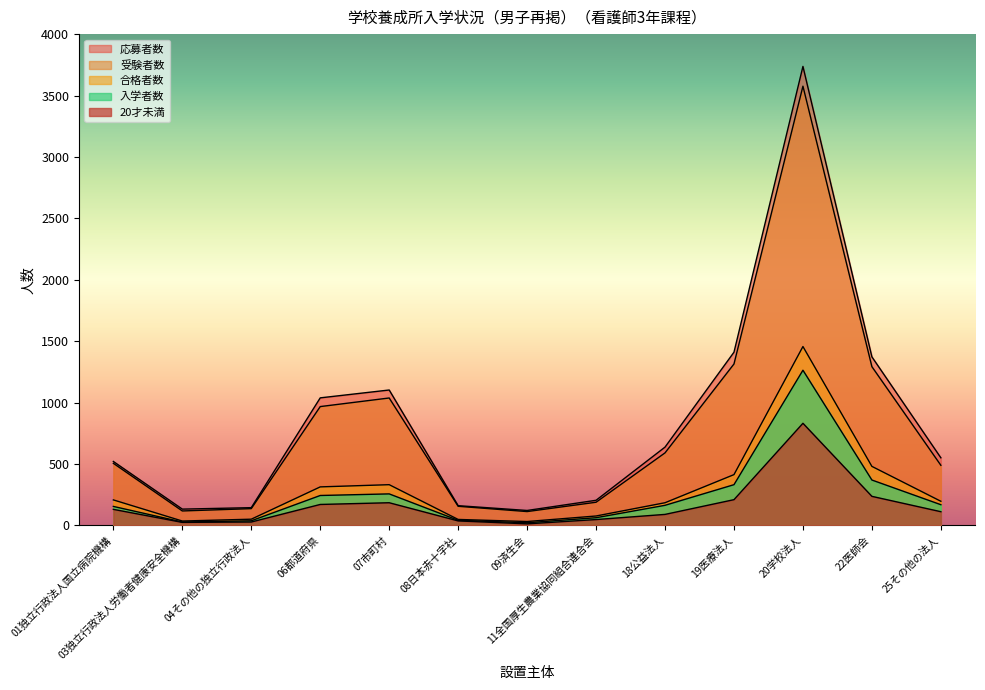

Reading left to right, extract all data points from this chart.

20才未満: 01独立行政法人国立病院機構=130	03独立行政法人労働者健康安全機構=24	04その他の独立行政法人=27	06都道府県=170	07市町村=184	08日本赤十字社=36	09済生会=12	11全国厚生農業協同組合連合会=47	18公益法人=89	19医療法人=209	20学校法人=831	22医師会=236	25その他の法人=111
応募者数: 01独立行政法人国立病院機構=520	03独立行政法人労働者健康安全機構=132	04その他の独立行政法人=144	06都道府県=1038	07市町村=1102	08日本赤十字社=160	09済生会=121	11全国厚生農業協同組合連合会=204	18公益法人=637	19医療法人=1410	20学校法人=3737	22医師会=1372	25その他の法人=550
受験者数: 01独立行政法人国立病院機構=505	03独立行政法人労働者健康安全機構=117	04その他の独立行政法人=136	06都道府県=967	07市町村=1037	08日本赤十字社=155	09済生会=112	11全国厚生農業協同組合連合会=188	18公益法人=590	19医療法人=1314	20学校法人=3576	22医師会=1292	25その他の法人=489
入学者数: 01独立行政法人国立病院機構=154	03独立行政法人労働者健康安全機構=27	04その他の独立行政法人=37	06都道府県=243	07市町村=256	08日本赤十字社=41	09済生会=21	11全国厚生農業協同組合連合会=62	18公益法人=163	19医療法人=331	20学校法人=1263	22医師会=369	25その他の法人=168
合格者数: 01独立行政法人国立病院機構=207	03独立行政法人労働者健康安全機構=35	04その他の独立行政法人=50	06都道府県=313	07市町村=331	08日本赤十字社=48	09済生会=31	11全国厚生農業協同組合連合会=76	18公益法人=184	19医療法人=413	20学校法人=1456	22医師会=480	25その他の法人=196